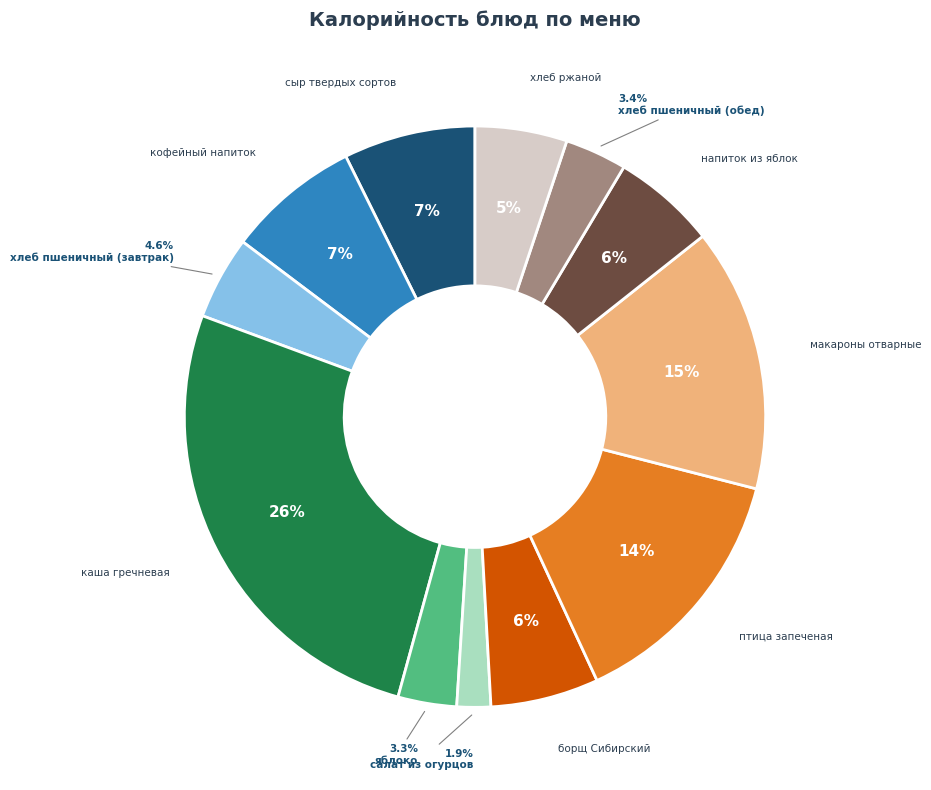

Is there any slice that represents more than half of the pie?

No